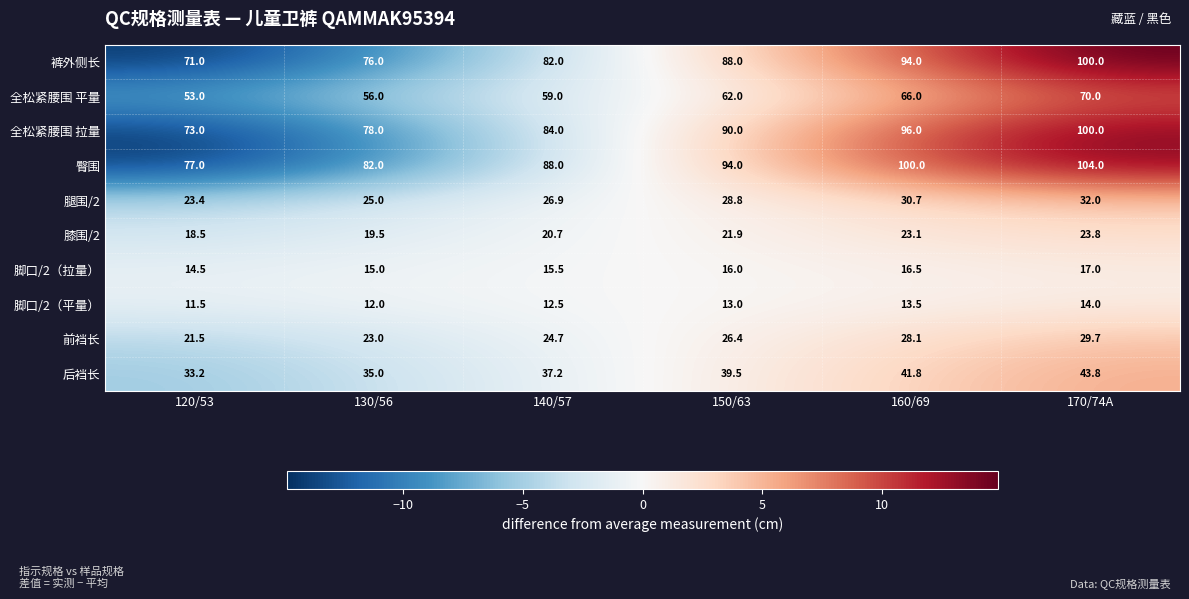

What is the minimum value shown in the chart?

11.5